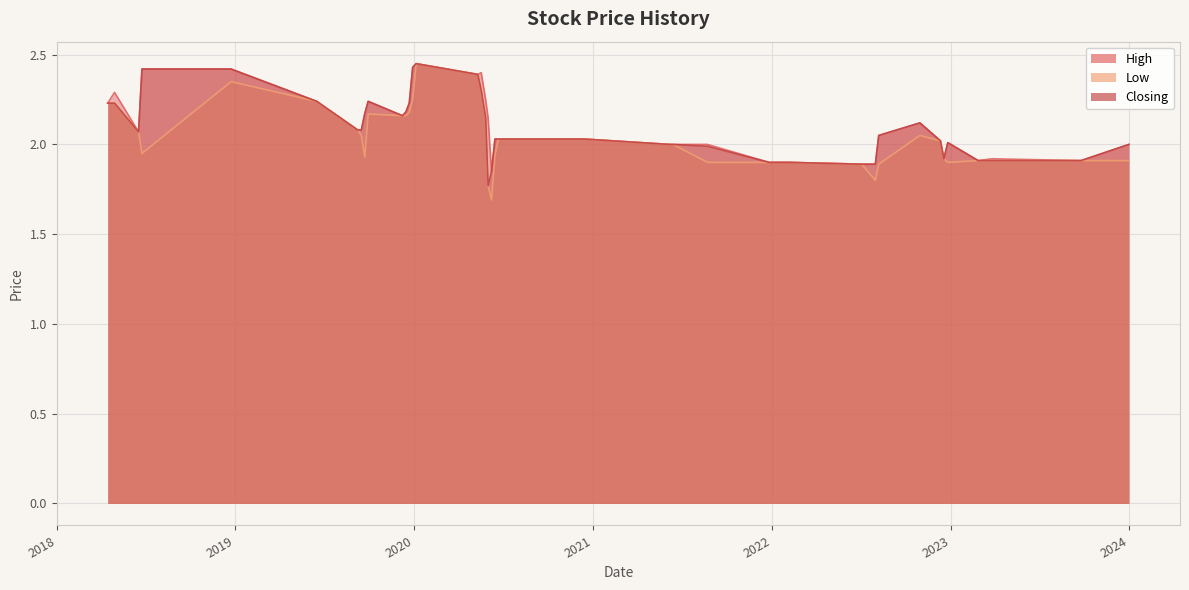

True or false: Low and Closing cross at least once.

False